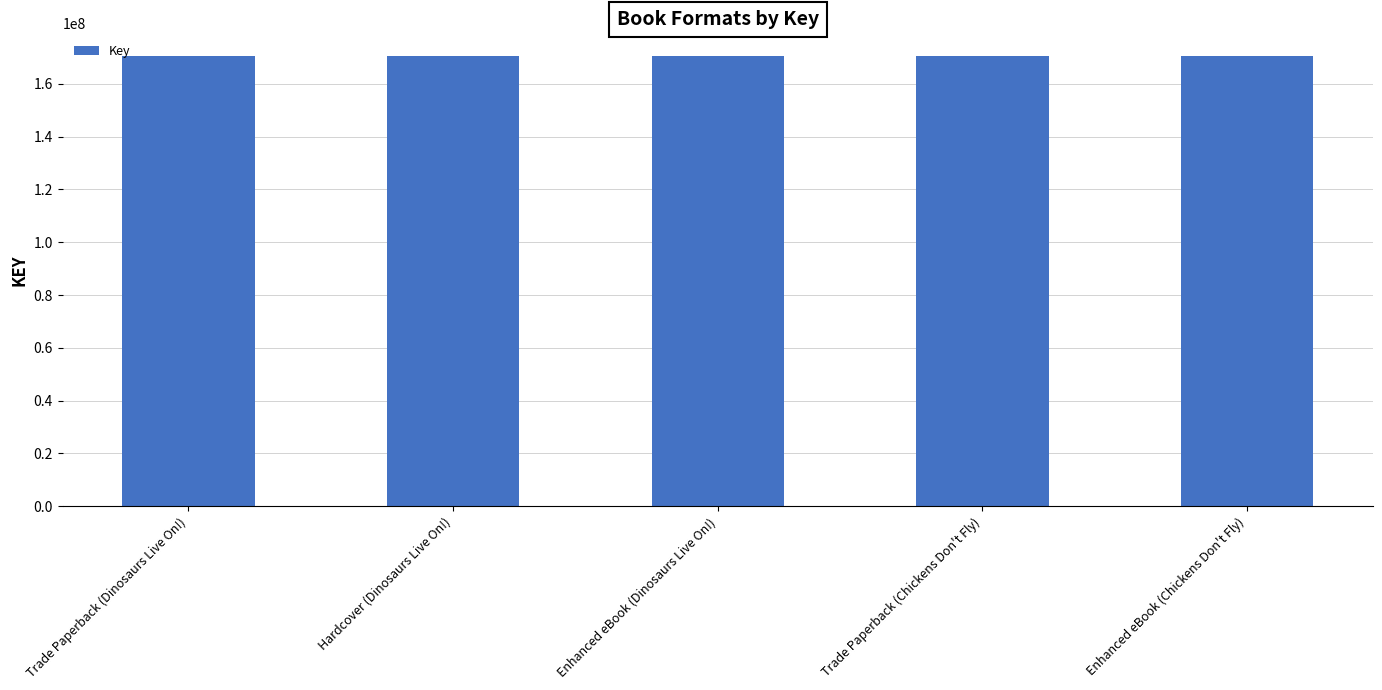

True or false: the data shows 170557388 at Trade Paperback (Dinosaurs Live On!).

True